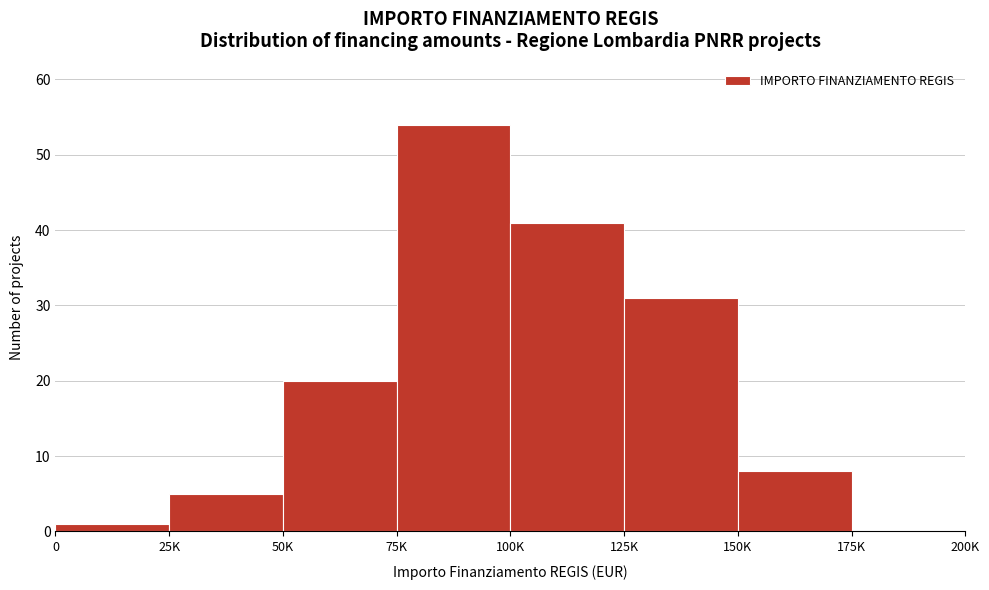

Reading left to right, list all the values displayed in this chart.

0=1	25K=5	50K=20	75K=54	100K=41	125K=31	150K=8	175K=0